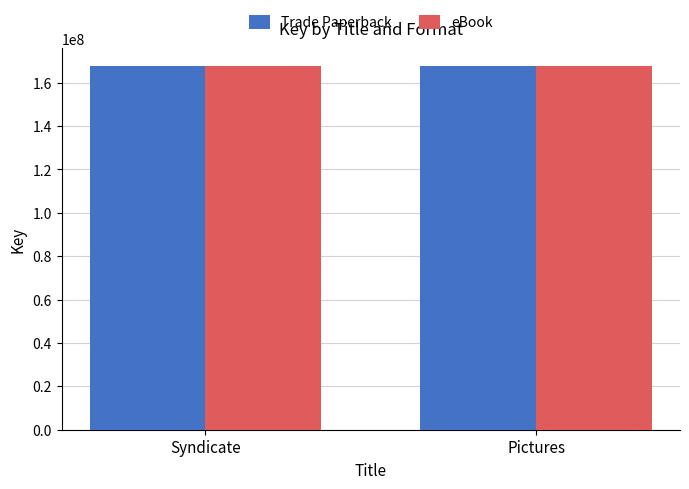

What is the lowest value of the Trade Paperback series?

167488825